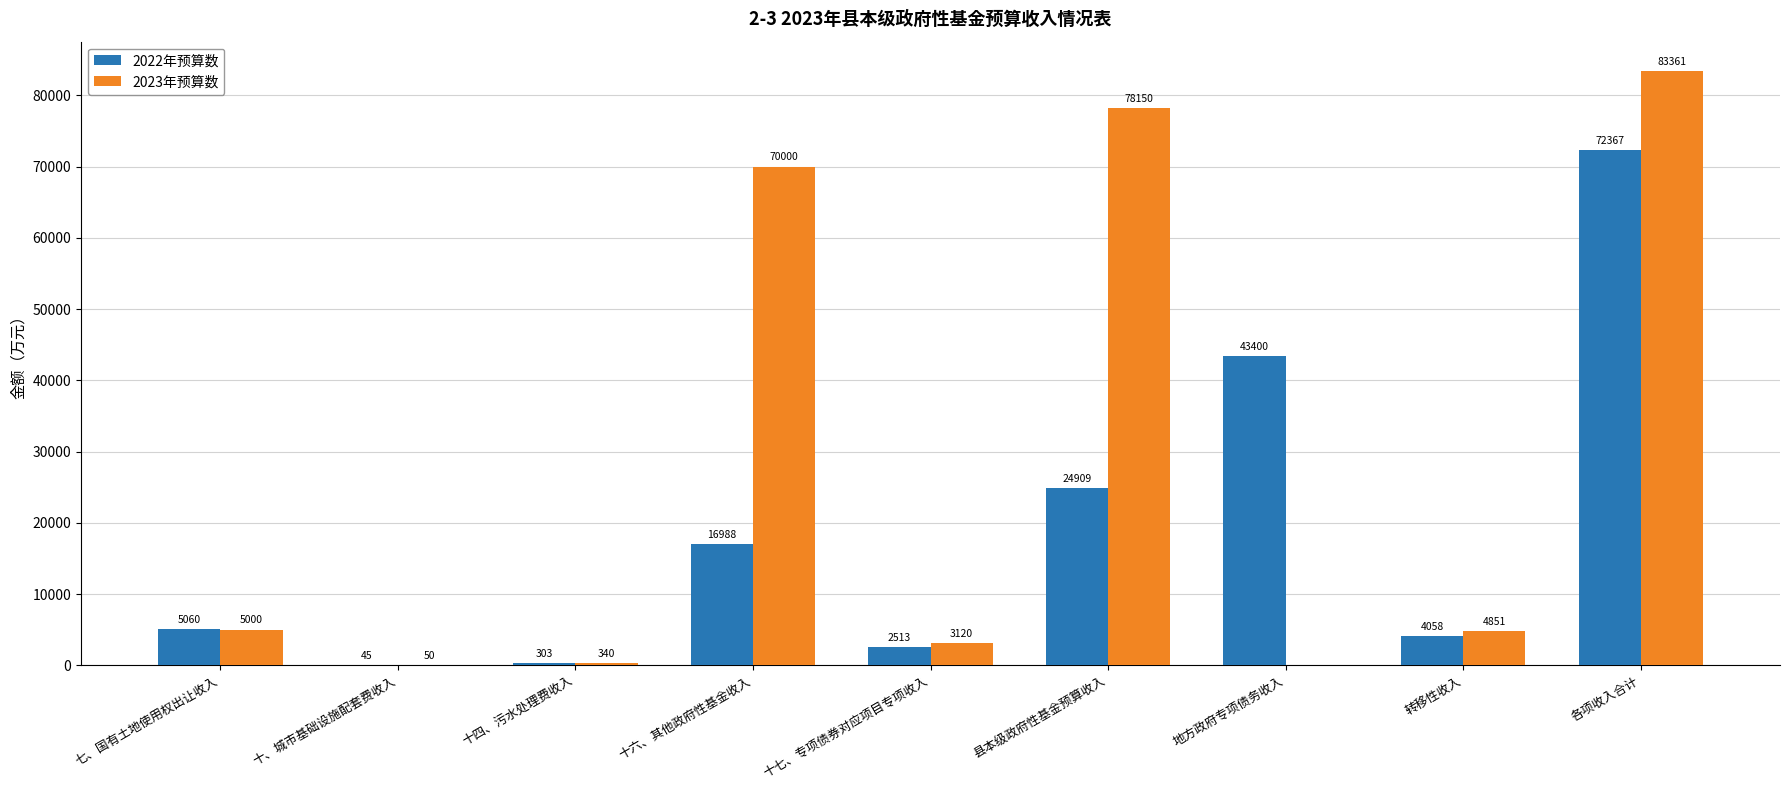

Reading right to left, transcribe all the data shown in this chart.

2022年预算数: 72367	4058	43400	24909	2513	16988	303	45	5060
2023年预算数: 83361	4851	0	78150	3120	70000	340	50	5000